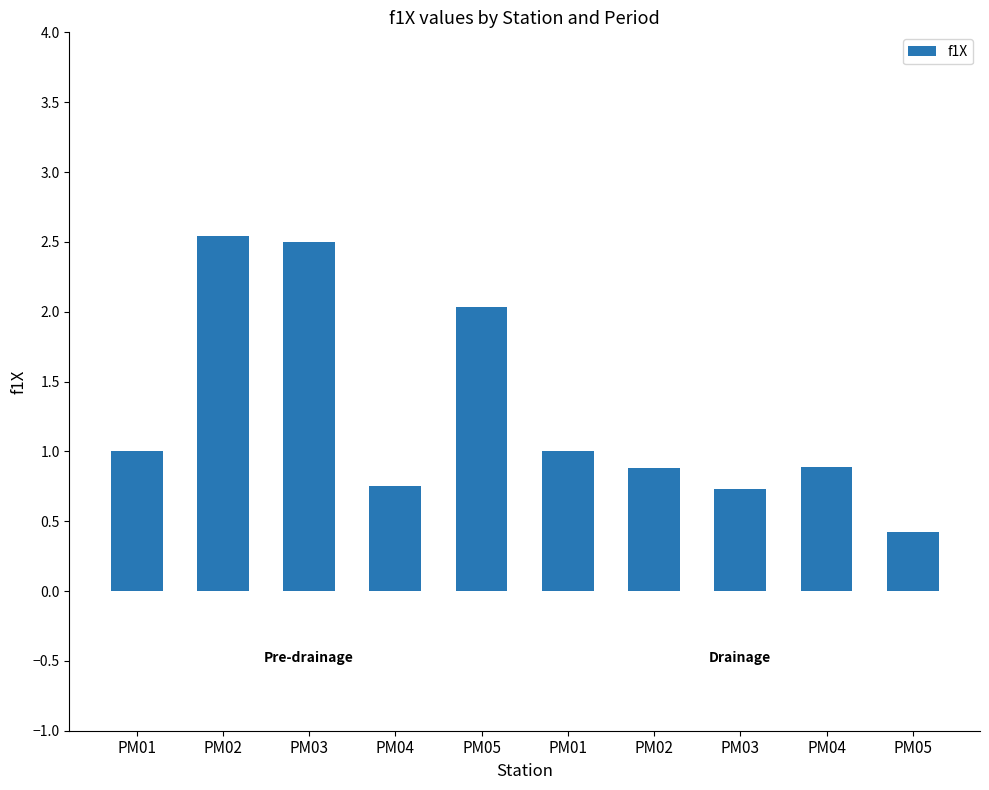

What is the label of the 4th bar from the right?

PM02